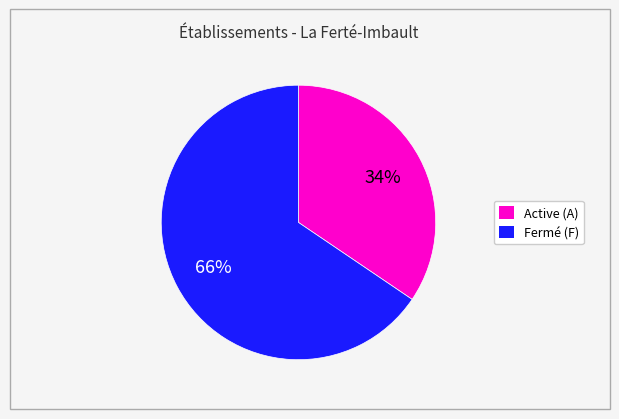

Is there a majority slice in this chart?

Yes